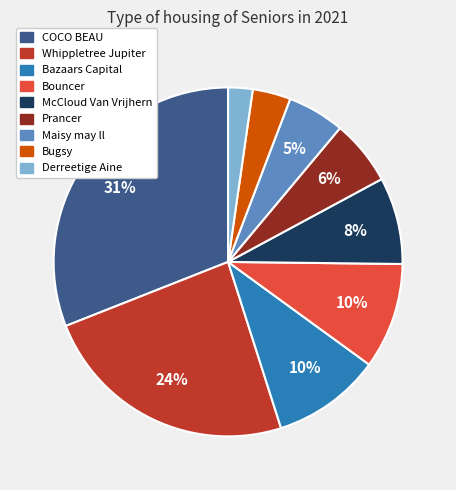

How many slices are in this pie chart?

9